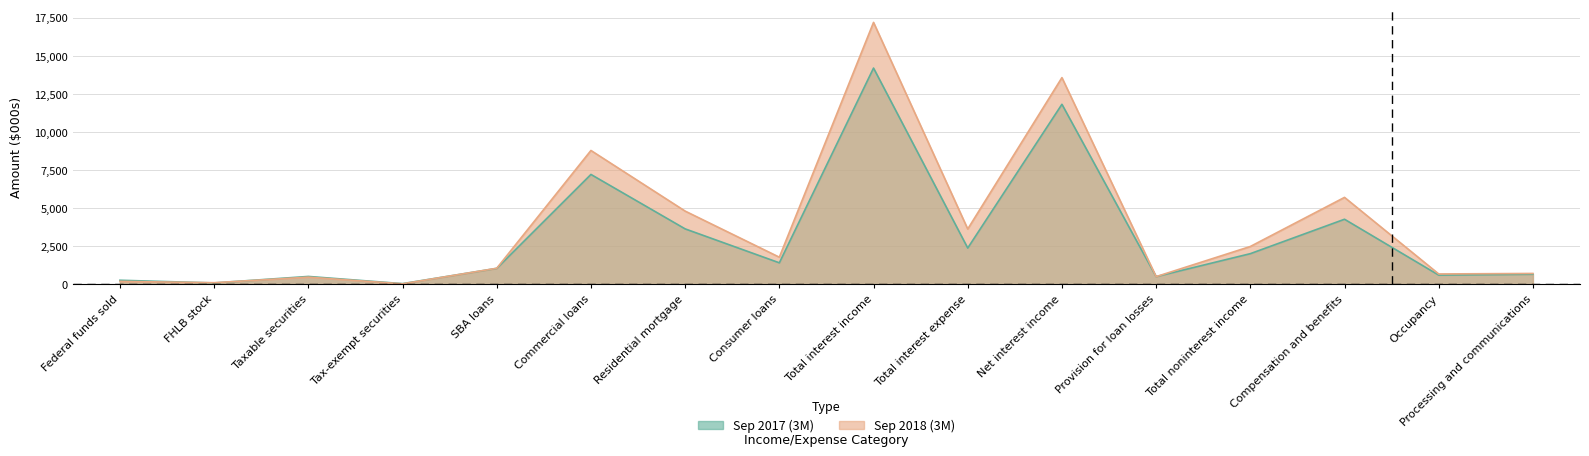

What is the difference between the 3 Months Ended Sep 2018 values at Processing and communications and Total interest expense?

2918